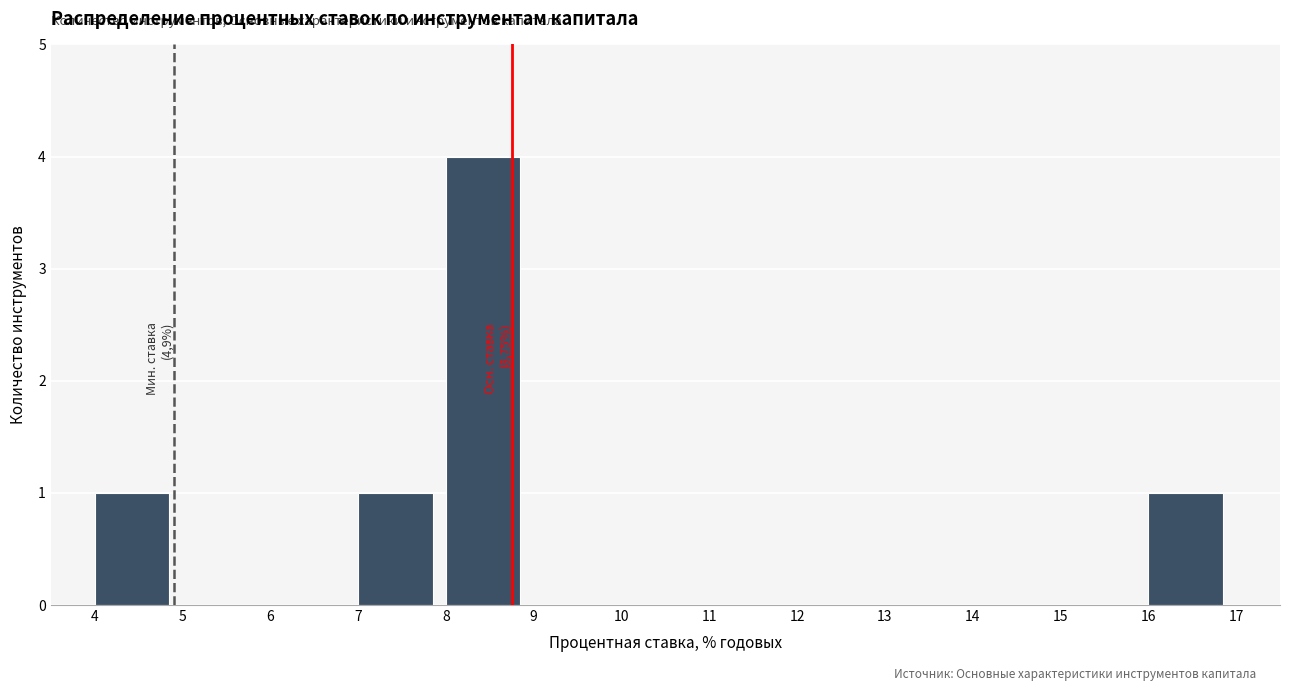

Over which range of the x-axis is the bar tallest?

8 to 9